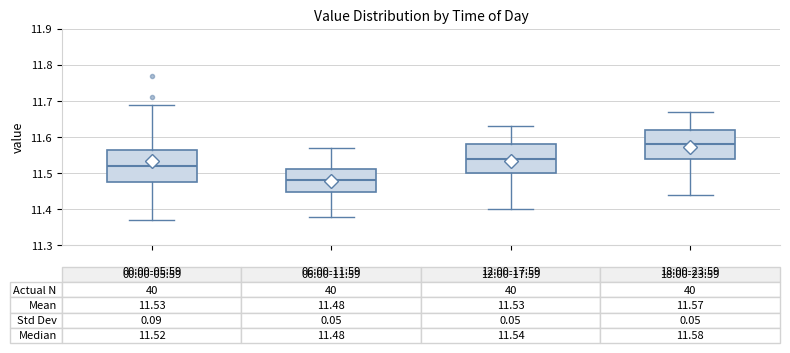

Which box has the lowest median line?

06:00-11:59